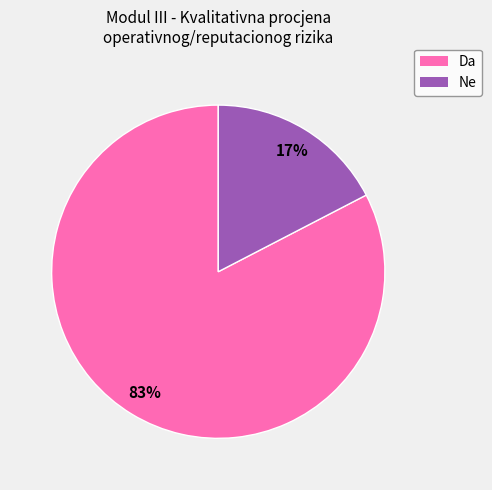

Which has a higher value, Da or Ne?

Da